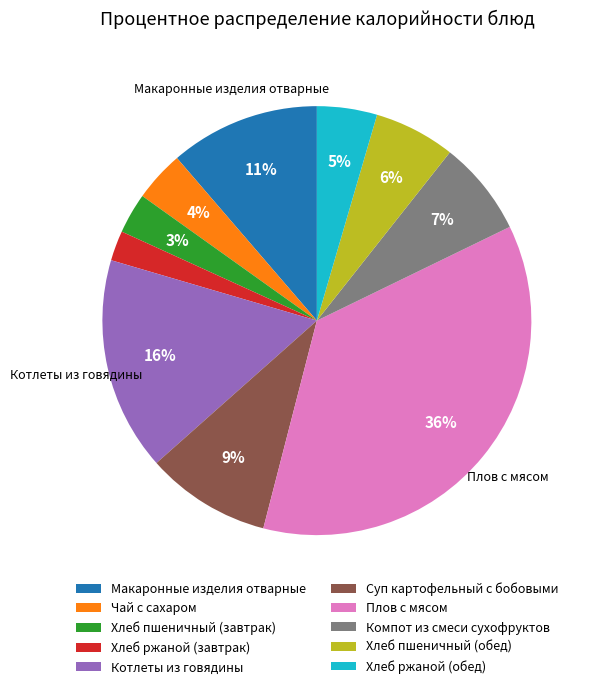

Count the number of slices in the pie.

10